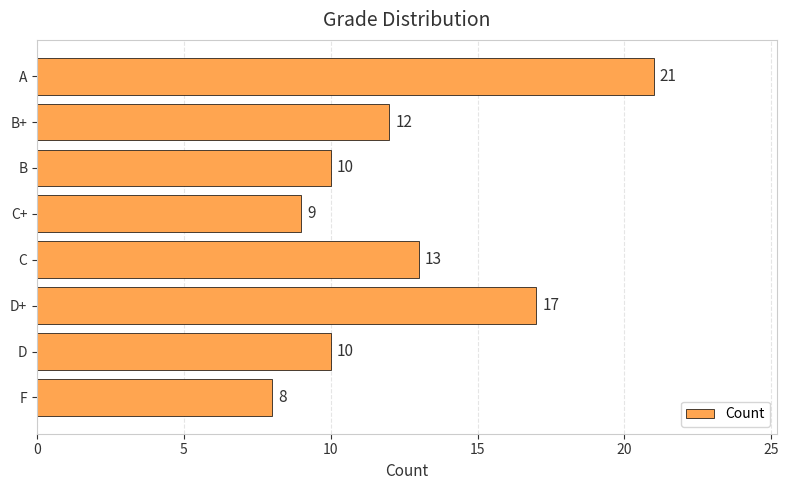

What is the change in value from B+ to D+?

+5